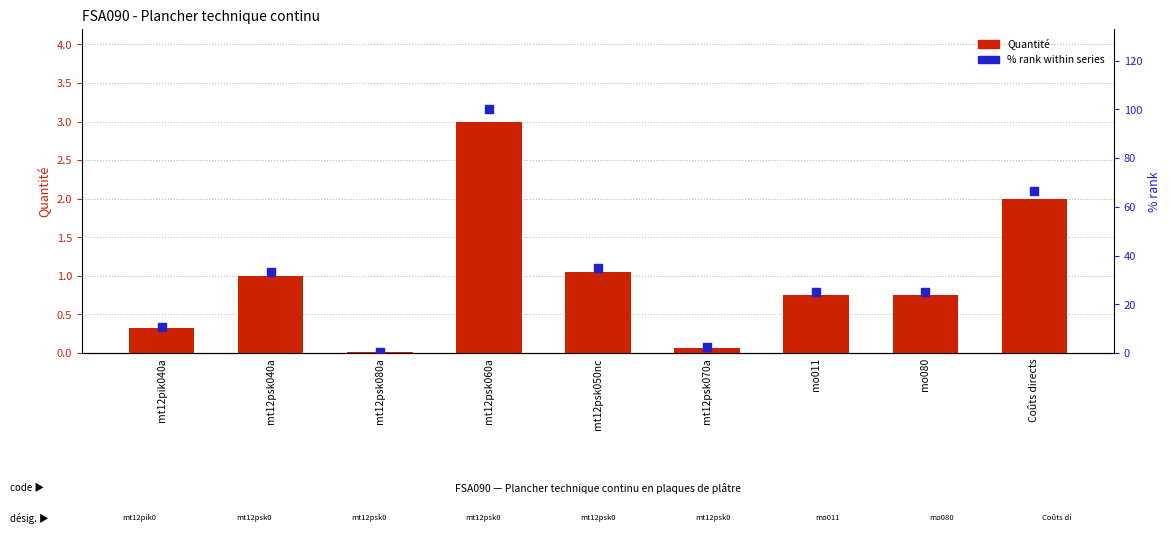

At which category is the sum across all series the highest?

mt12psk060a